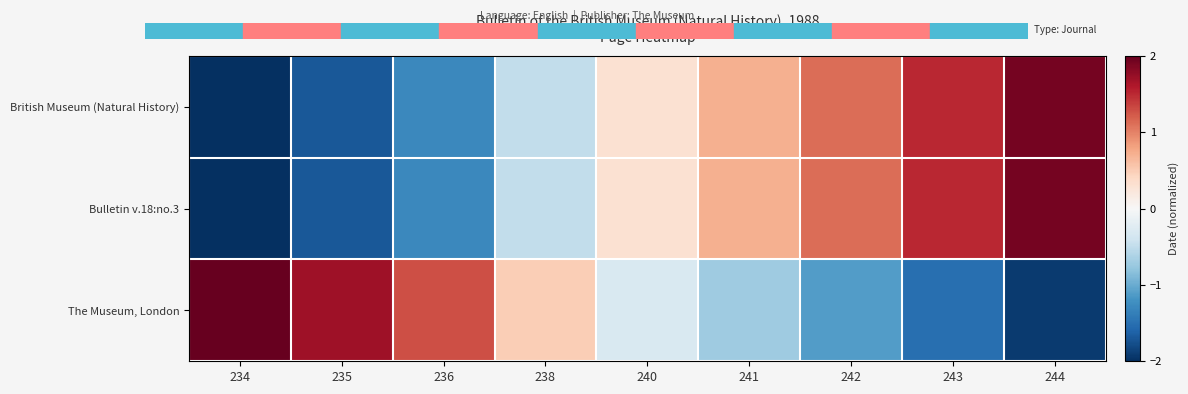

What is the smallest value displayed?

-2.1